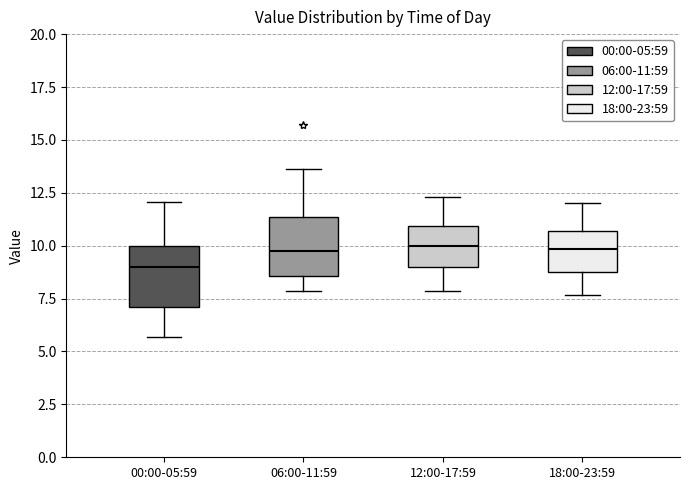

Where does the median line of the box for 12:00-17:59 sit on the y-axis? The values are not printed on the chart, so give them approximately, as read against the axis.

10.0